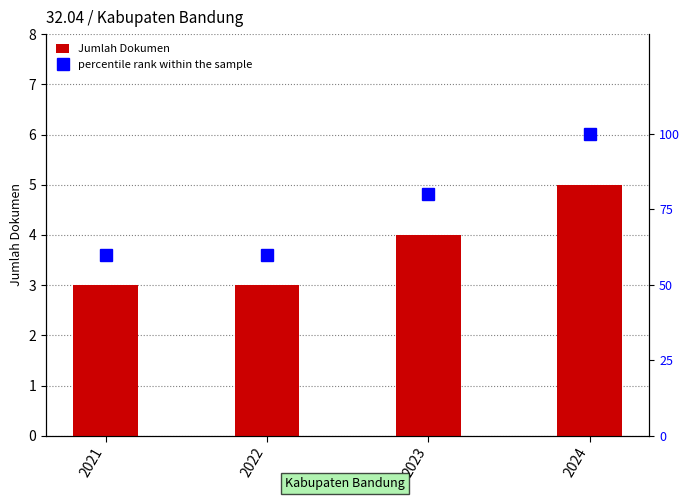

List the series in order of their peak value, highest first.

percentile rank within the sample, Jumlah Dokumen